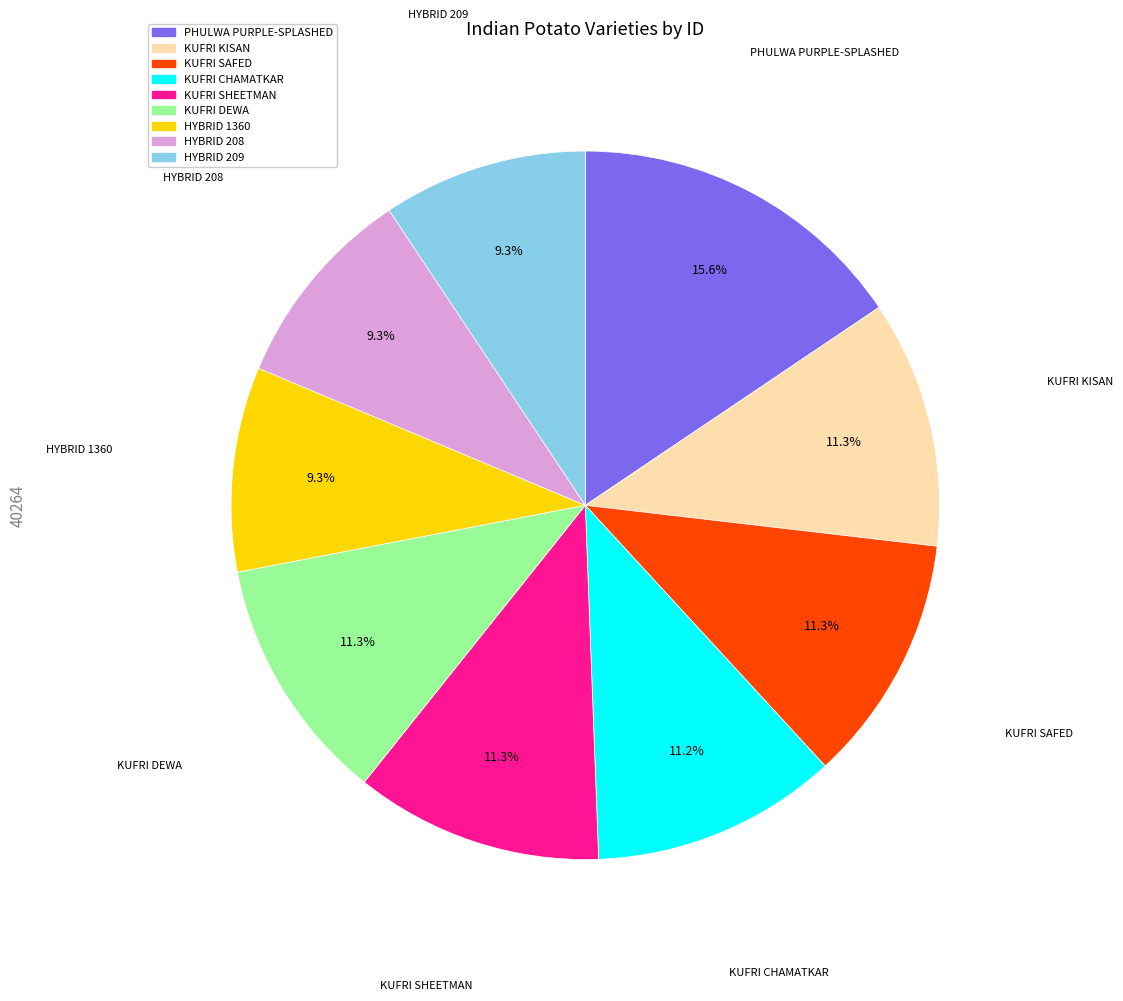

How many slices are in this pie chart?

9